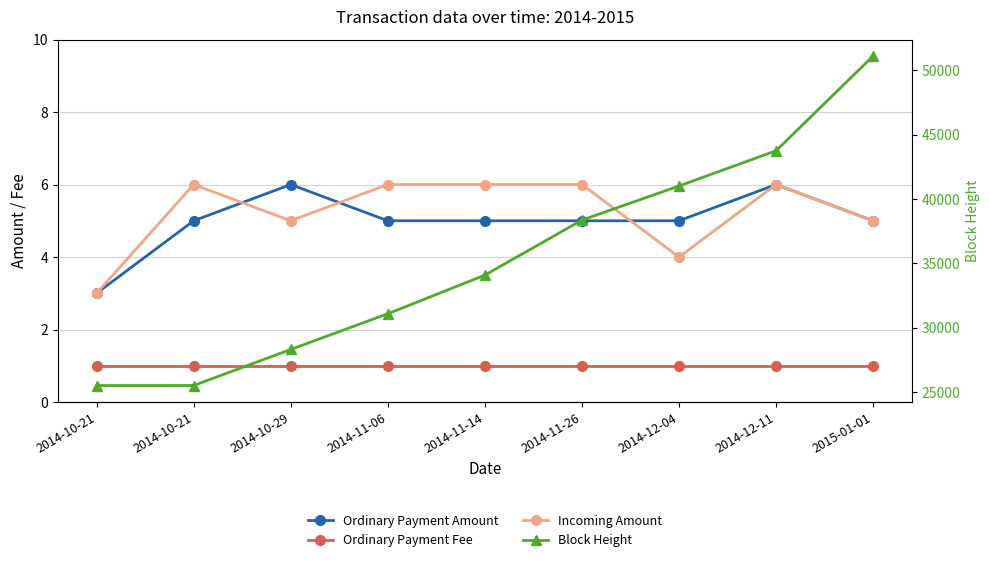

Which label corresponds to the largest value in the chart?

2015-01-01